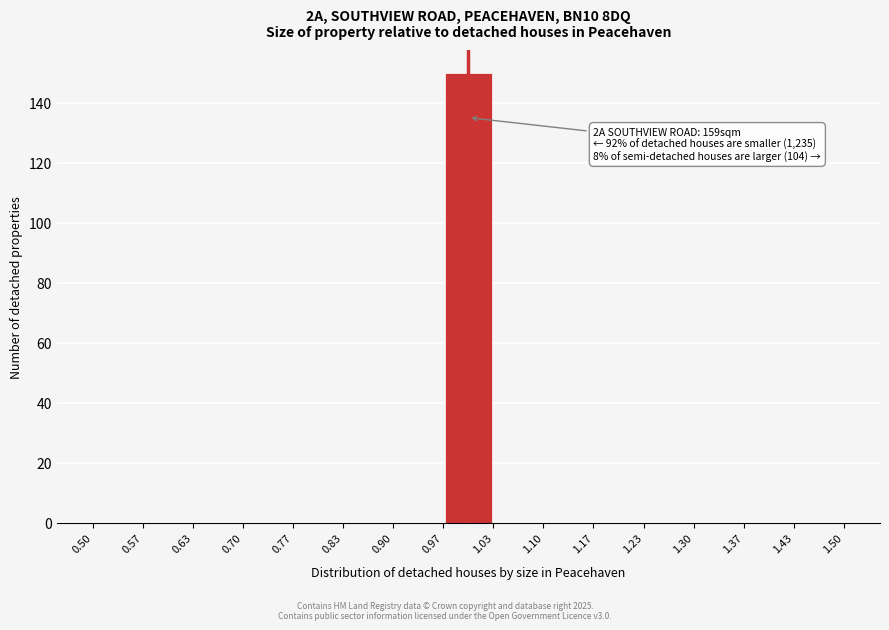

Over which range of the x-axis is the bar tallest?

0.97 to 1.03